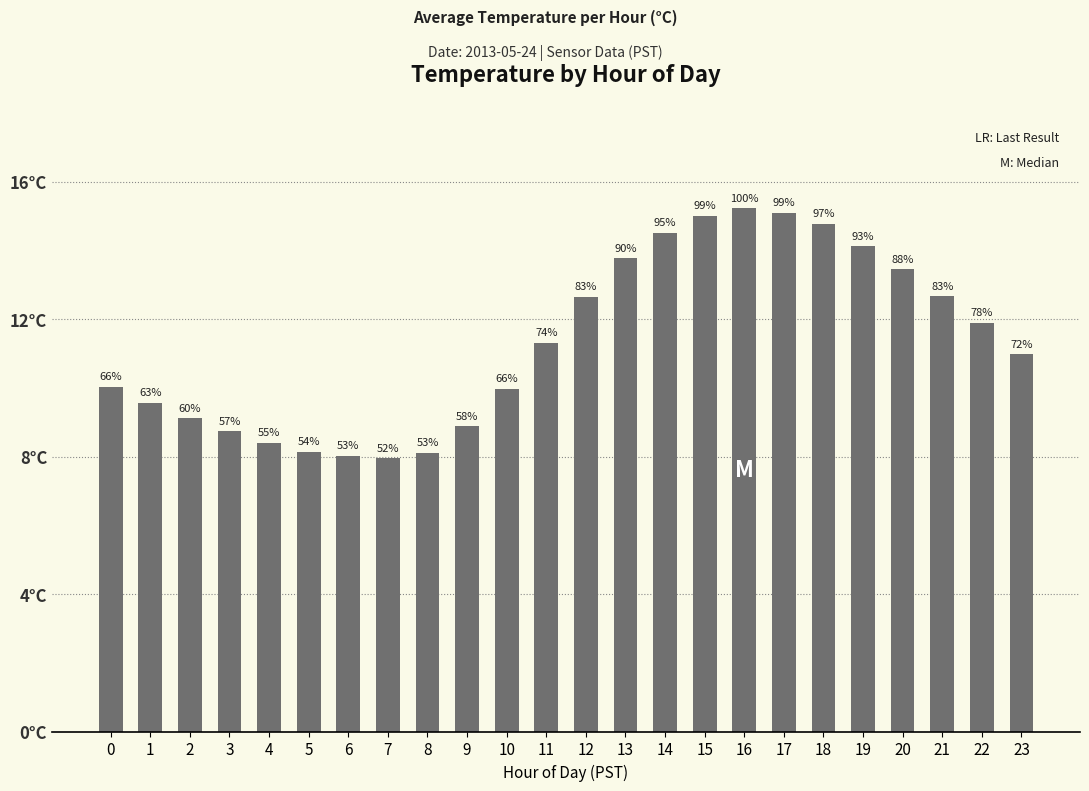

Does the chart contain any negative values?

No